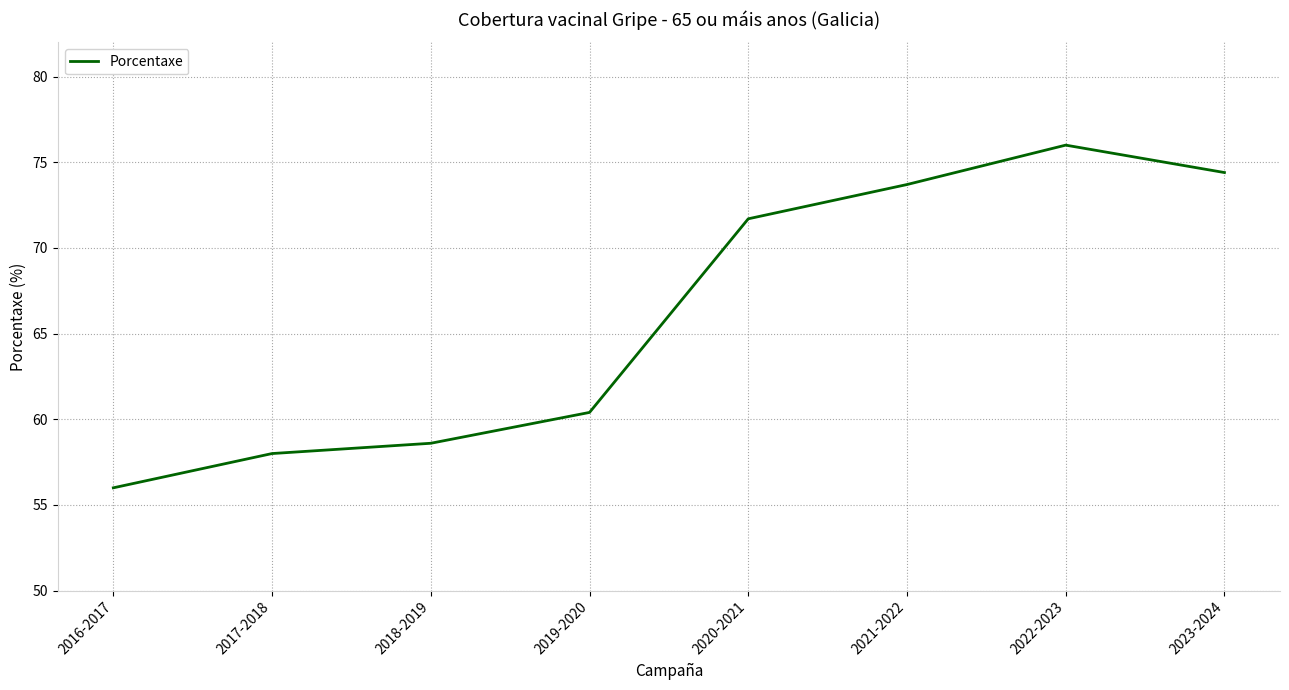

What is the sum of the values at 2022-2023 and 2016-2017?

132.0